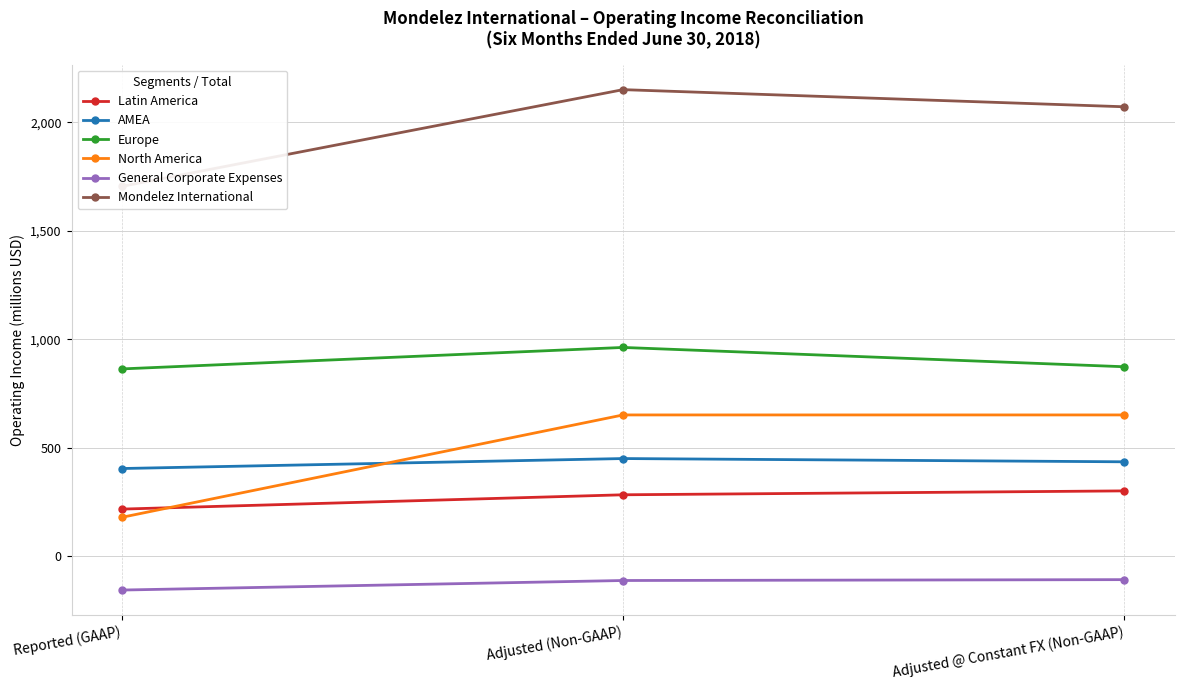

At Adjusted (Non-GAAP), list the series in order from smallest to largest.

General Corporate Expenses, Latin America, AMEA, North America, Europe, Mondelez International